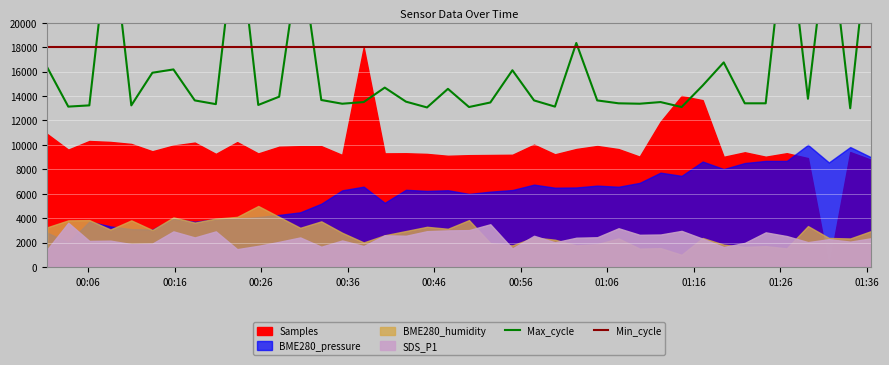

Is it true that Min_cycle equals 5003.3 at 38?

False